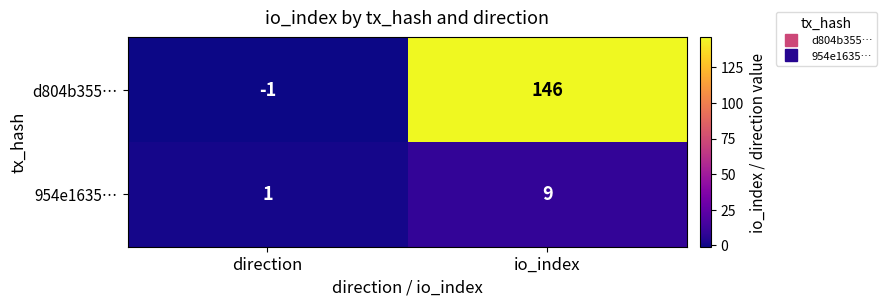

Is it true that d804b355… equals 146 at io_index?

True